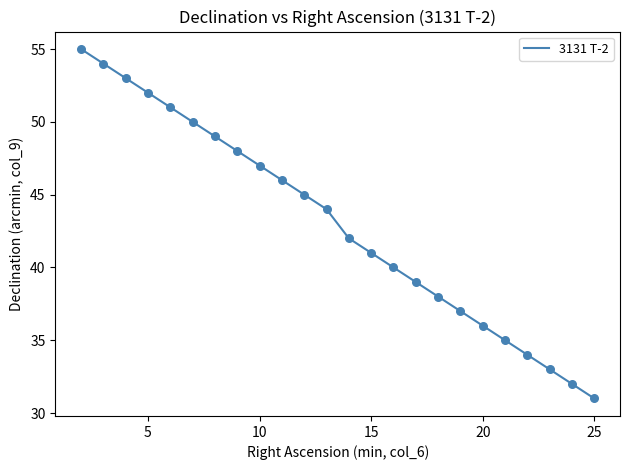

What is the greatest value displayed?

55